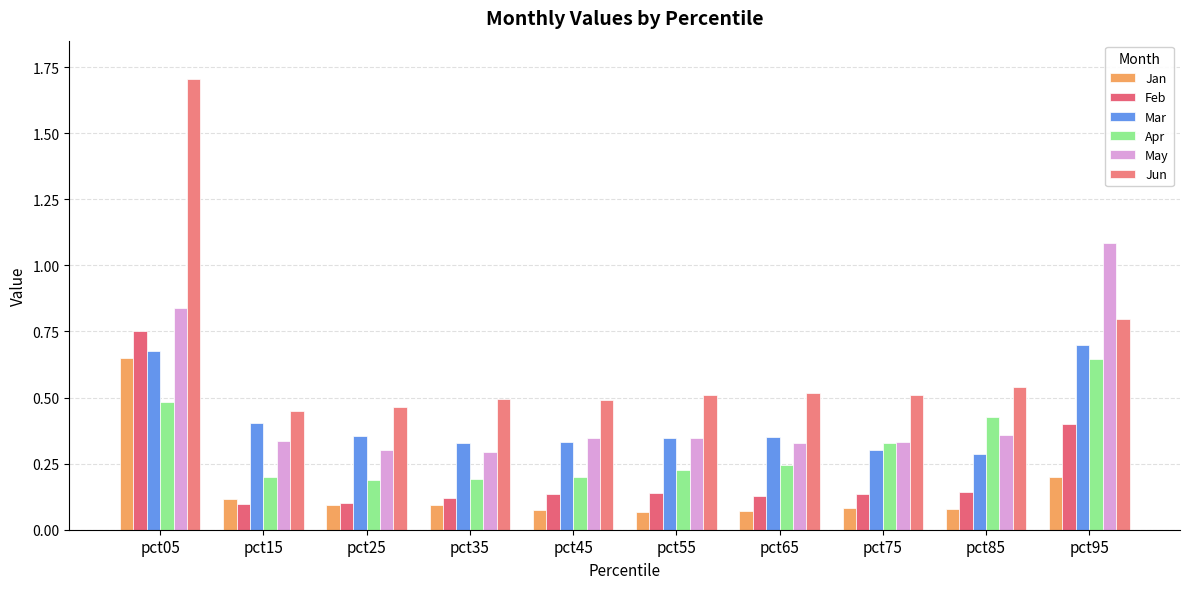

How many bars are there in total?

60